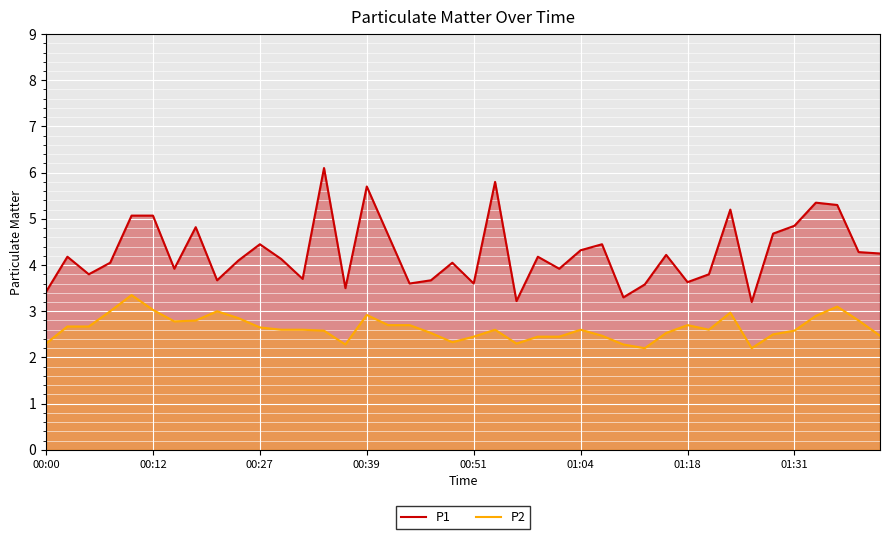

Which series has the largest range (max minus min)?

P1